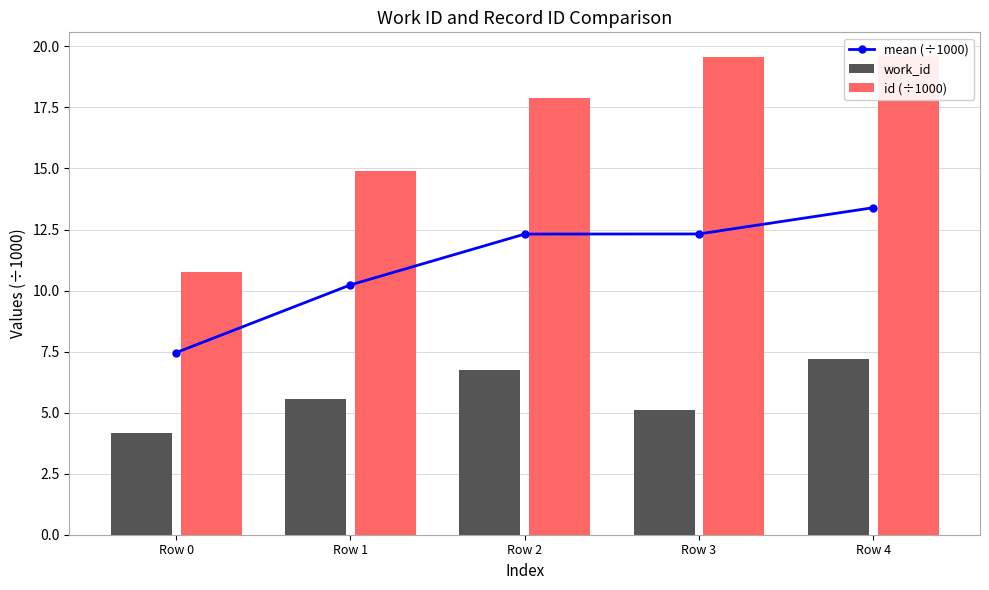

Rank the series at Row 1 from lowest to highest value.

work_id, mean (÷1000), id (÷1000)